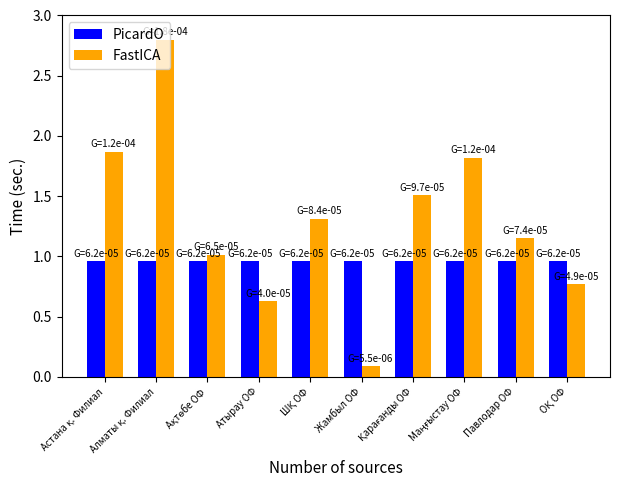

At how many categories does at least one series exceed 1?

7